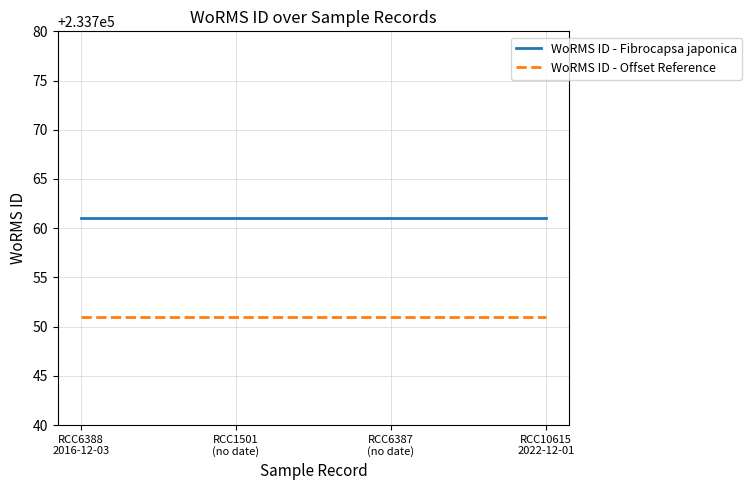

What is the highest value of the WoRMS ID - Offset Reference series?

233751